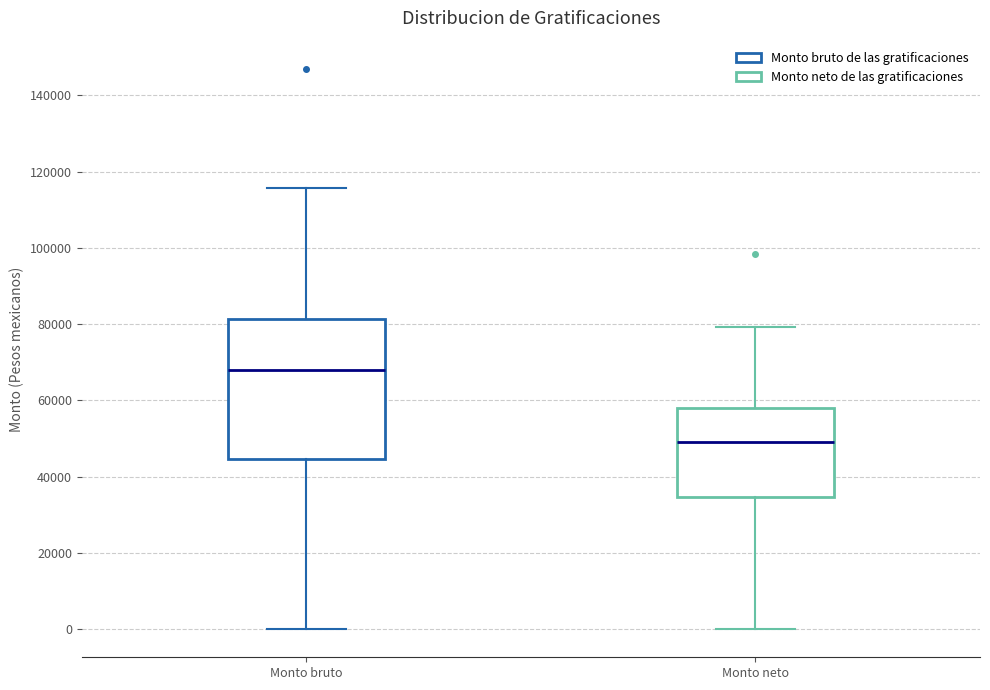

Reading left to right, read every box against the y-axis: the position of its median line, the range the box covers, and the ends of its whiskers. The values are not printed on the chart, so give them approximately, as read against the axis.

Monto bruto: median 68000, box 44000 to 82000, whiskers 0 to 116000
Monto neto: median 50000, box 34000 to 58000, whiskers 0 to 80000